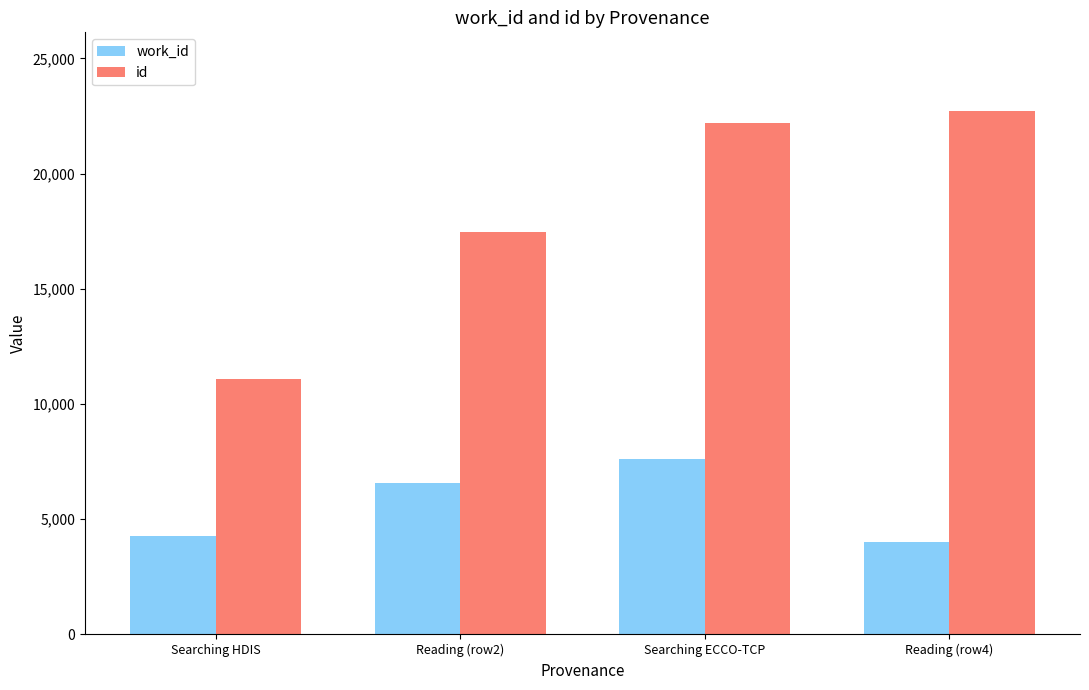

At which label is work_id closest to 5808?

Reading (row2)